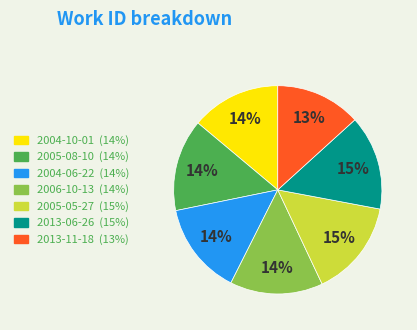

True or false: 2005-08-10 accounts for 14% of the total.

True